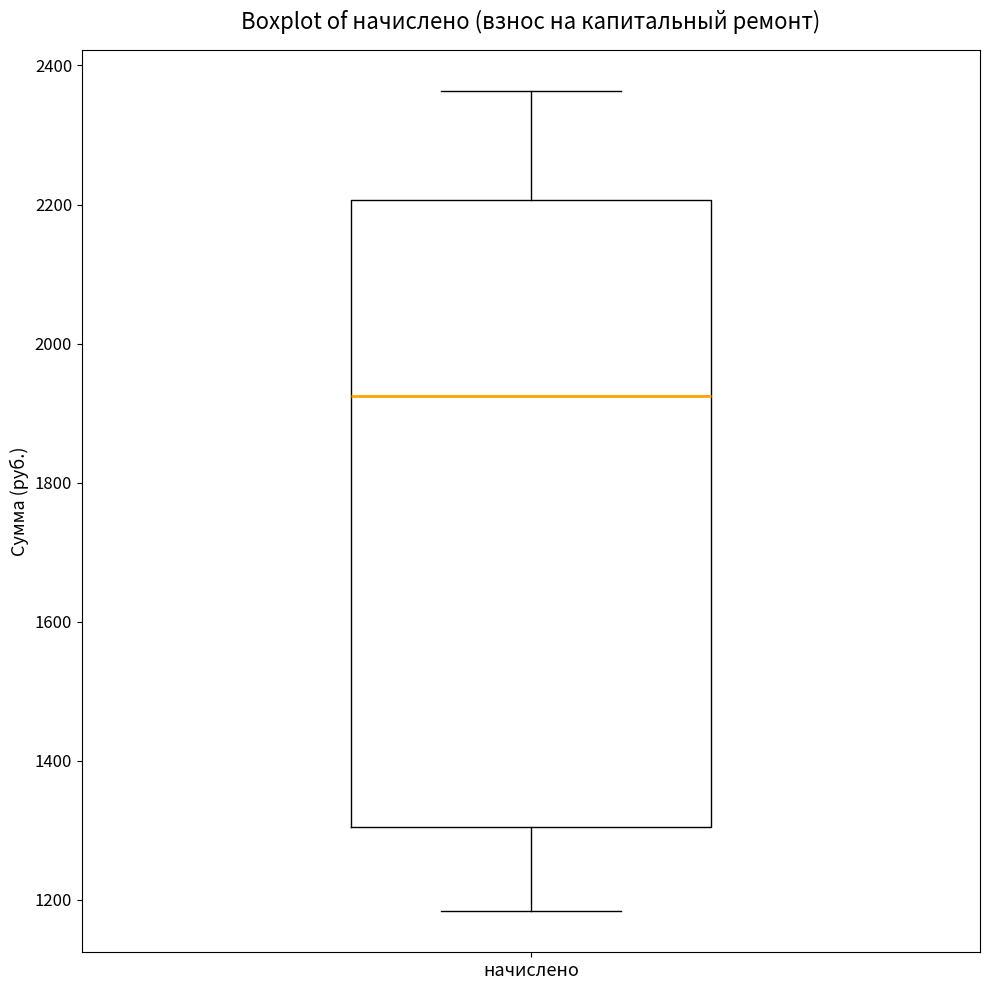

Where does the upper whisker of the box for начислено end on the y-axis? The values are not printed on the chart, so give them approximately, as read against the axis.

2360